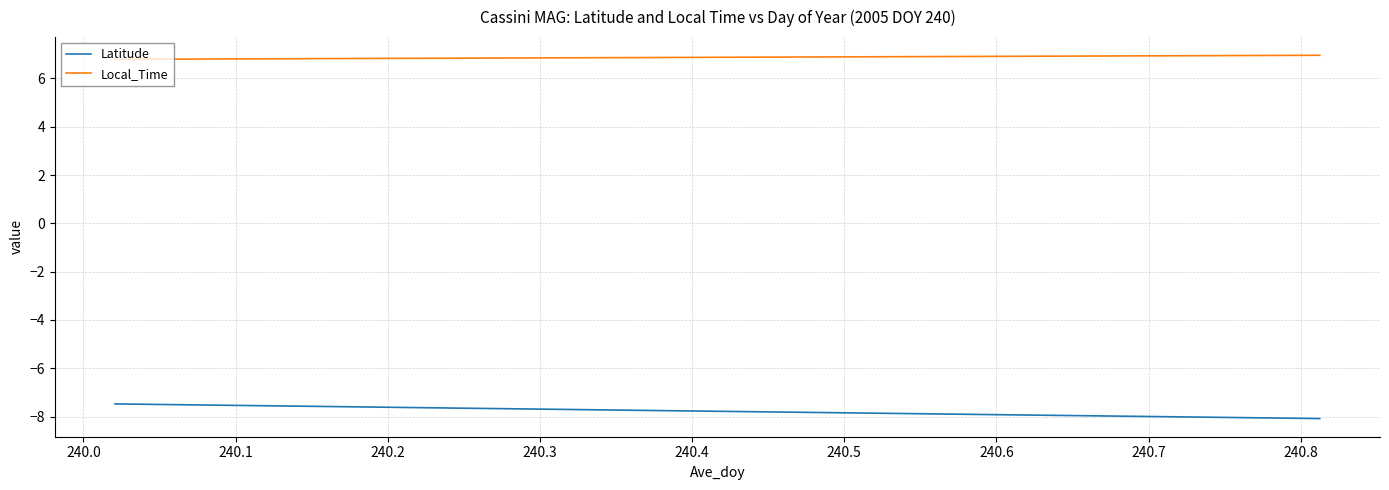

Rank the series by their average value, from lowest to highest.

Latitude, Local_Time